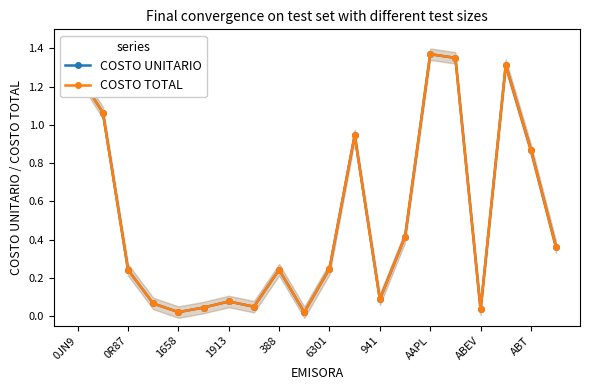

Rank the series at 17 from highest to lowest value.

COSTO UNITARIO, COSTO TOTAL